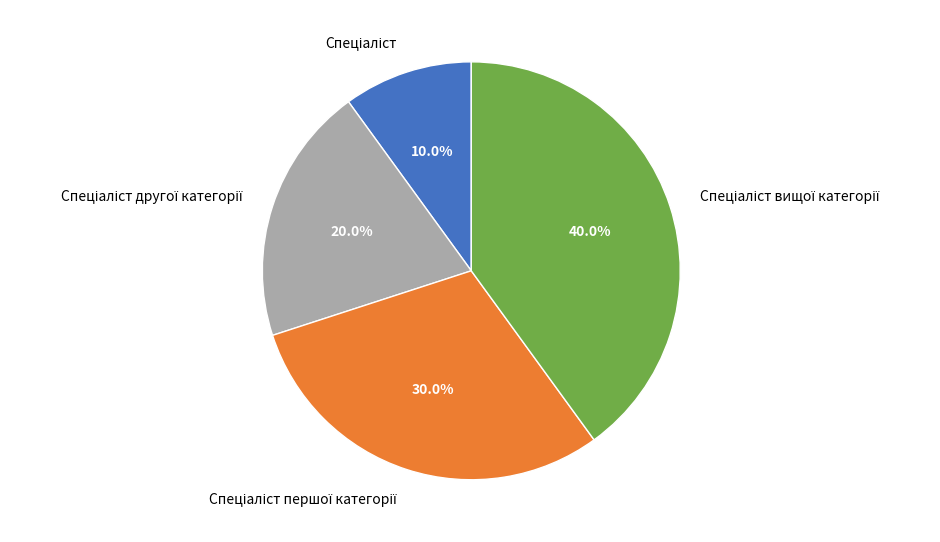

Is there a majority slice in this chart?

No